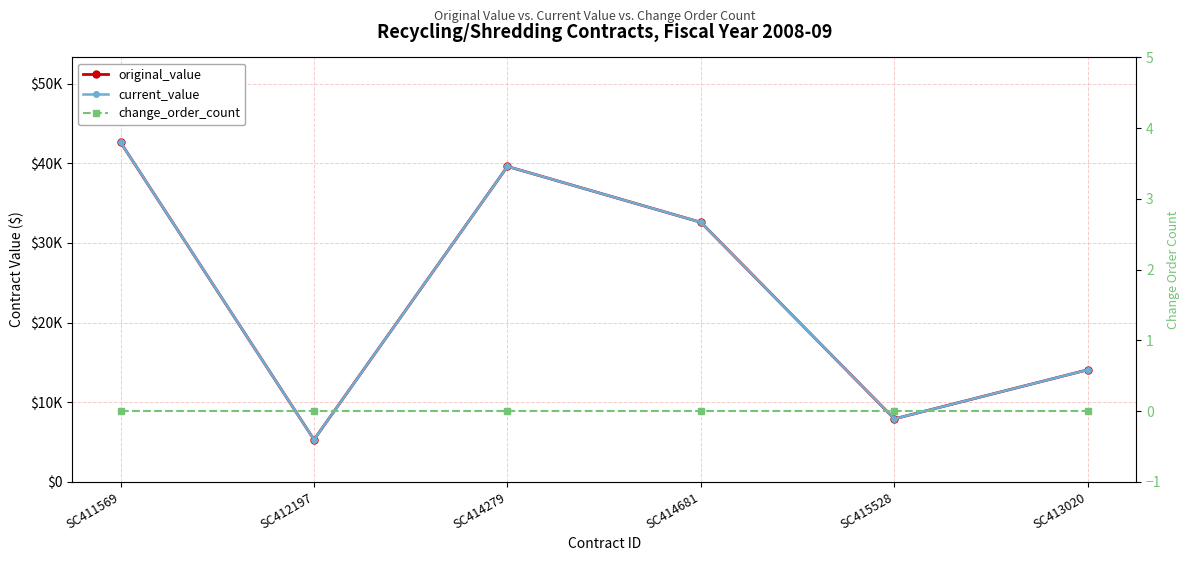

How many lines are shown in the chart?

3